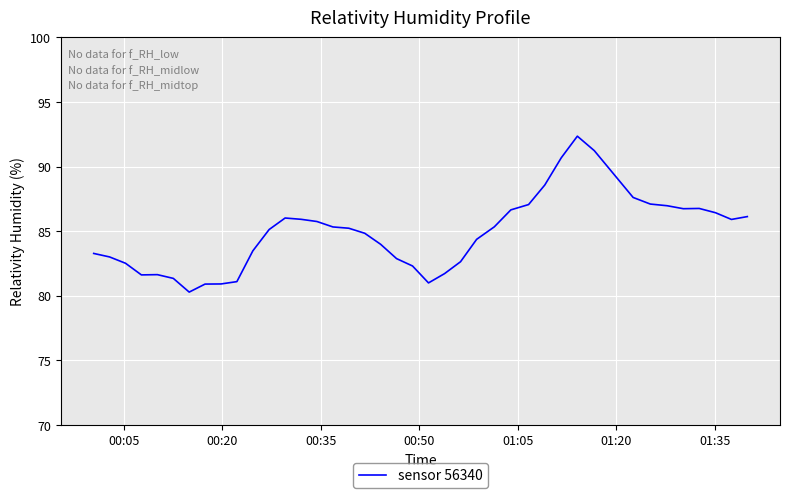

What is the smallest value displayed?

80.3